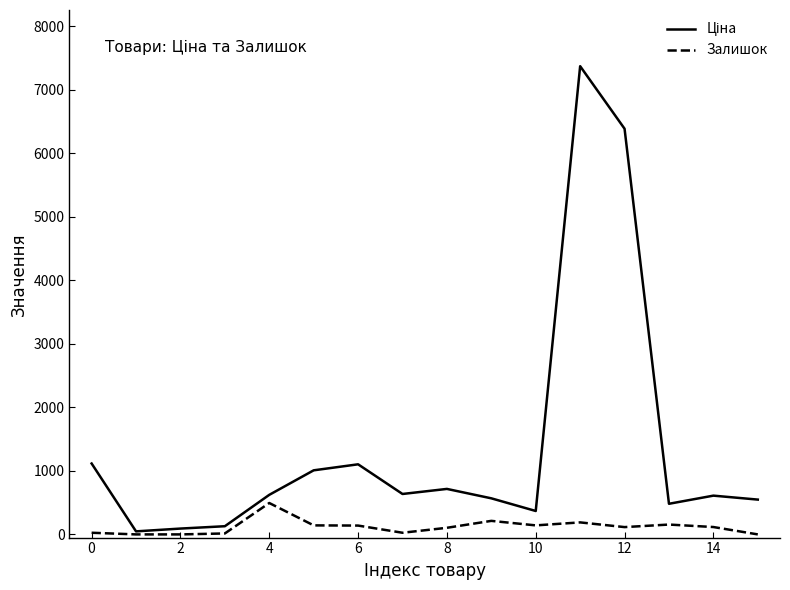

What is the maximum value shown in the chart?

7367.9